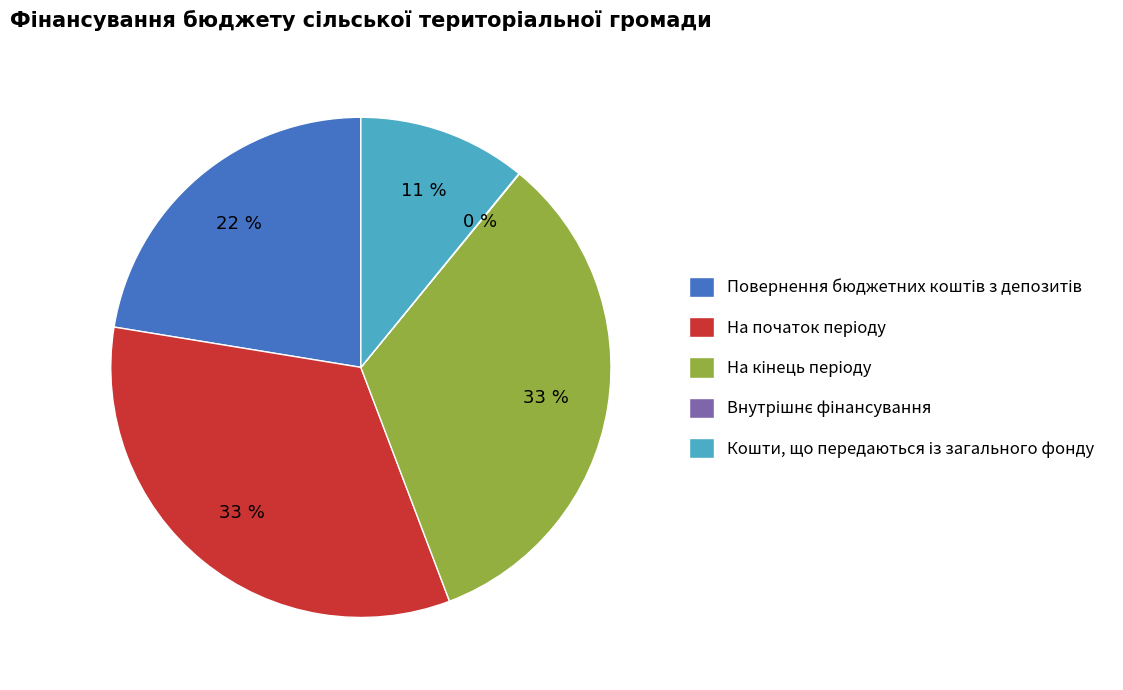

To the nearest percent, what is the difference between the largest and smallest slice percentages?

33%